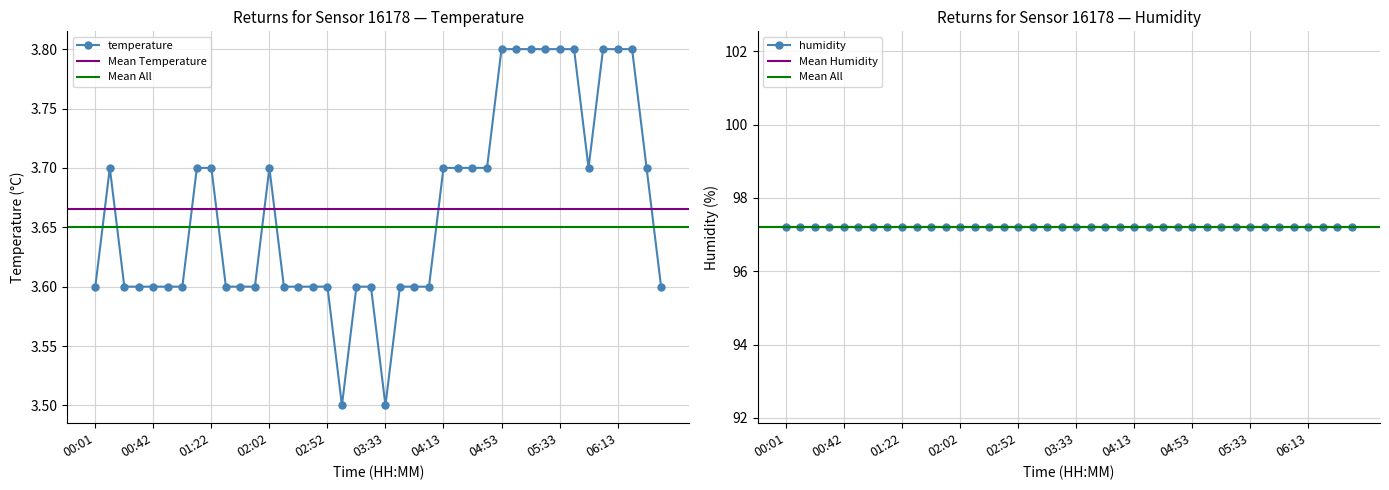

How many values are between 3 and 4?

40